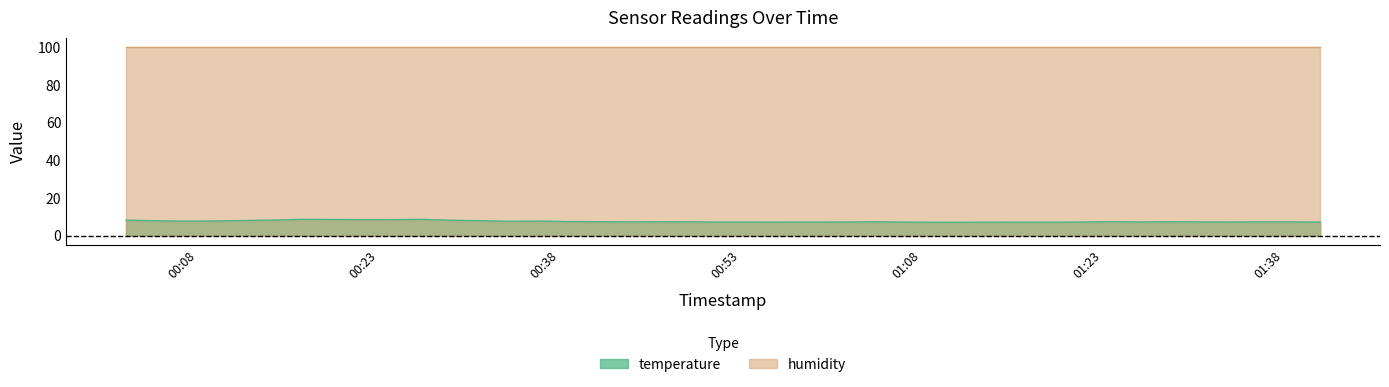

The value at 2022-12-05T01:13:51 is 9.9. True or false?

False